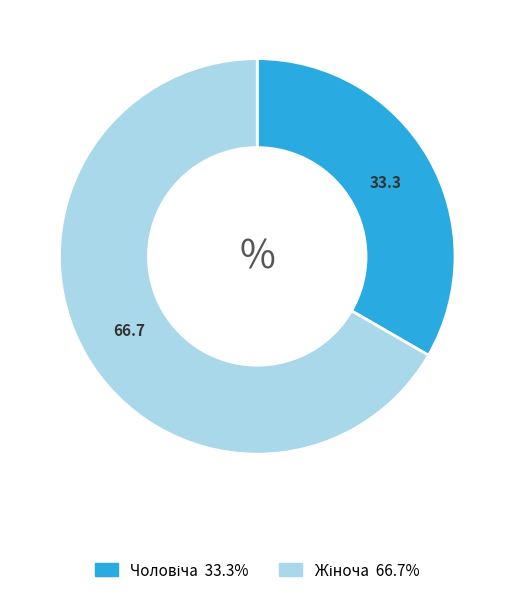

How many segments does this pie chart have?

2